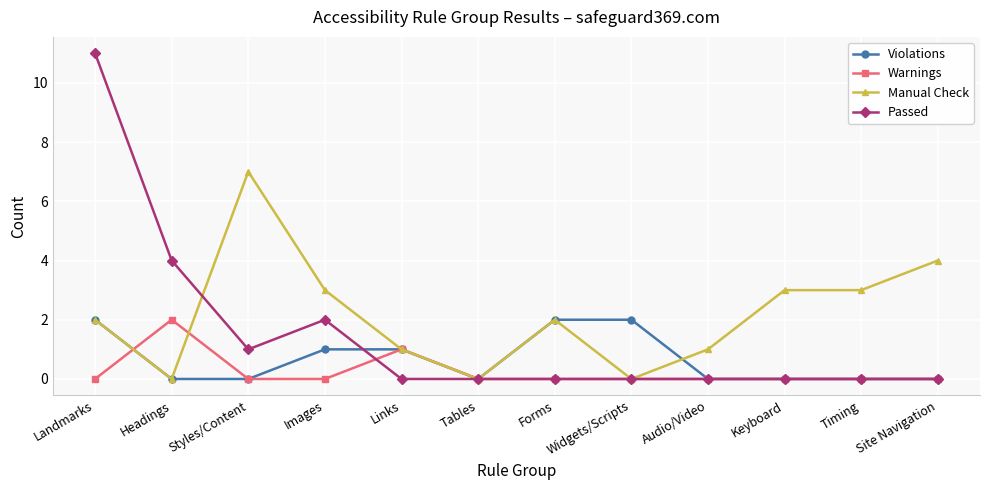

At which category does the chart reach its peak across all series?

Landmarks